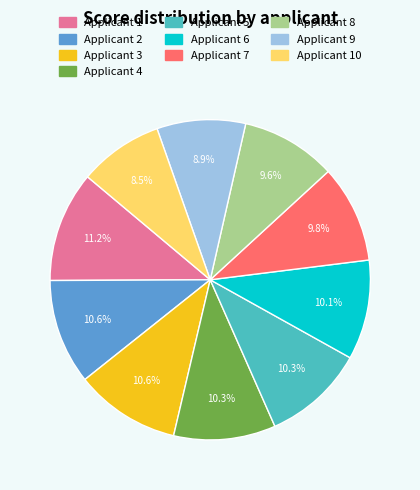

What is the ratio of the value at Applicant 4 to the value at Applicant 10?

1.2